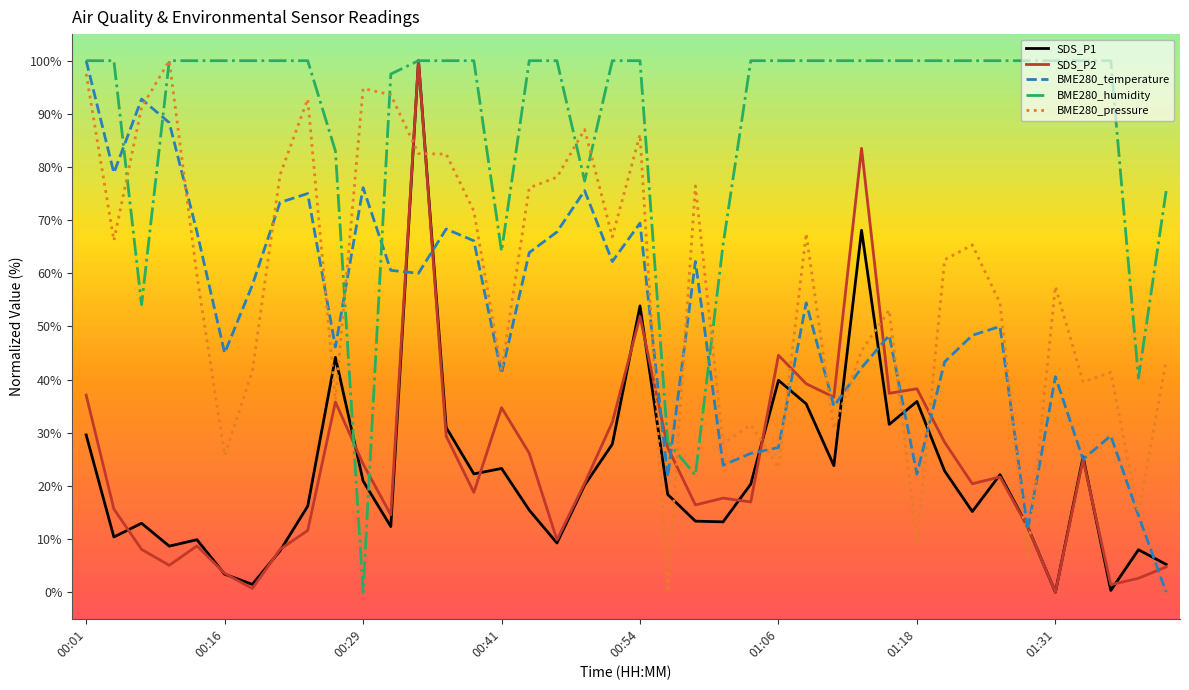

How many values in the BME280_pressure series exceed 62?

20